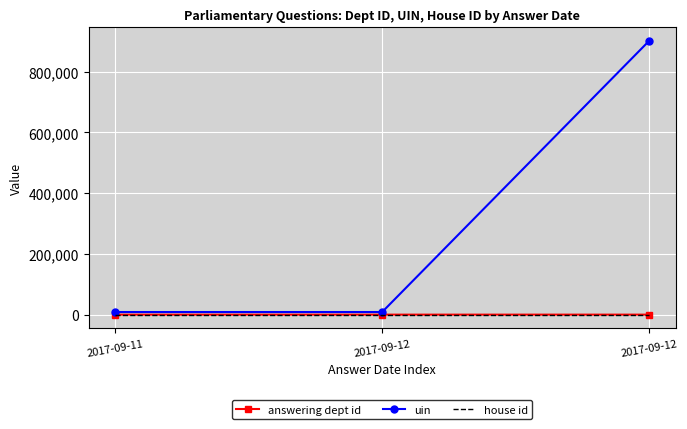

What is the value of the house id point at the 2nd from the left?

1